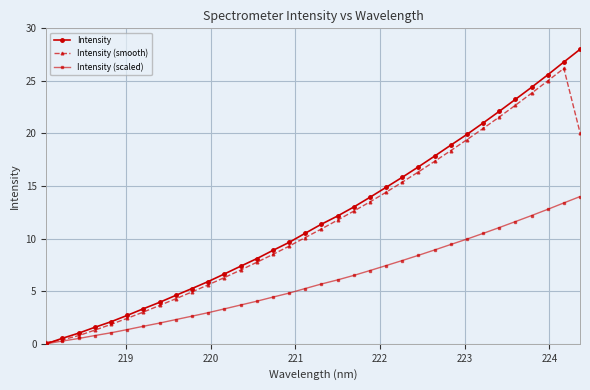

Which series has the widest spread of values?

Intensity